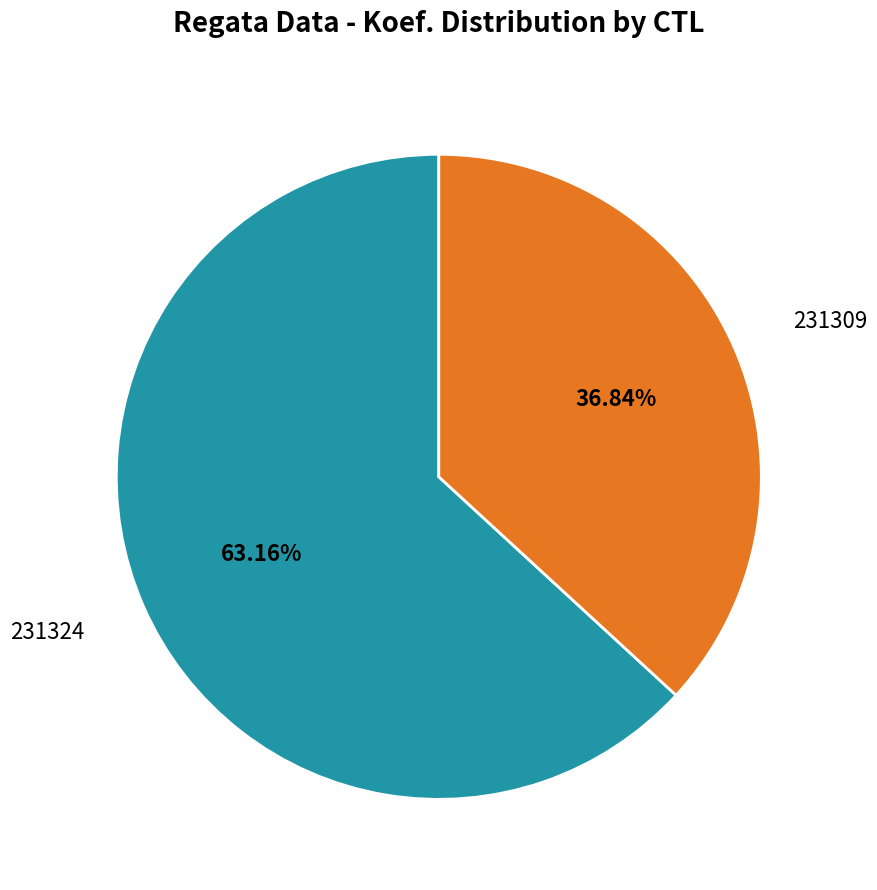

To the nearest percent, what percentage of the pie is 231324?

63%